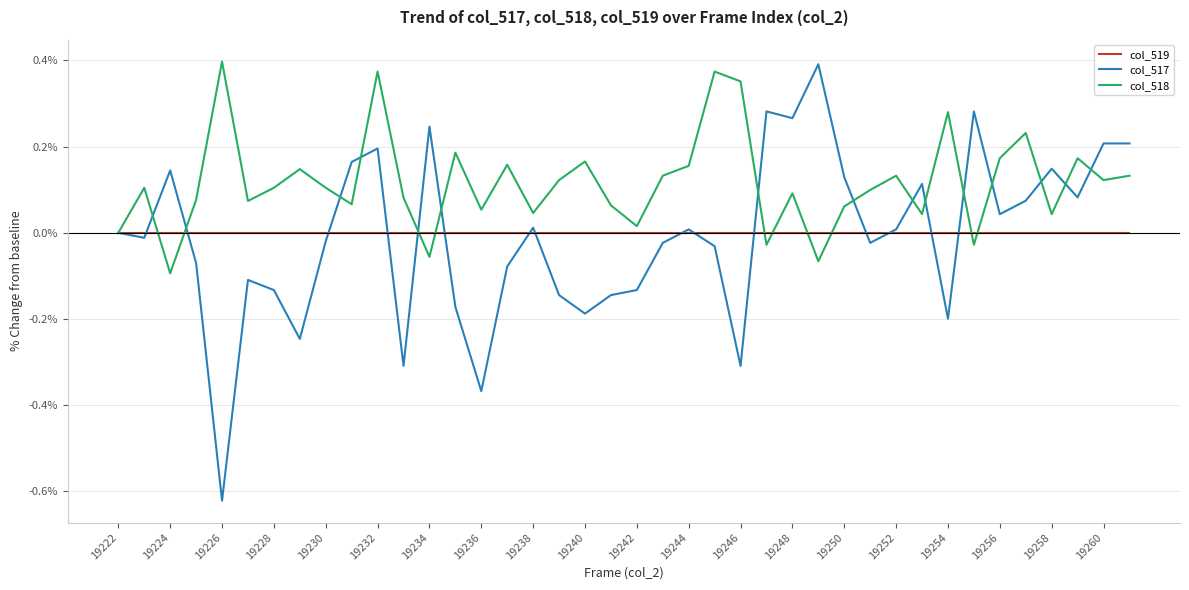

Does the chart display data point markers on the line(s)?

No